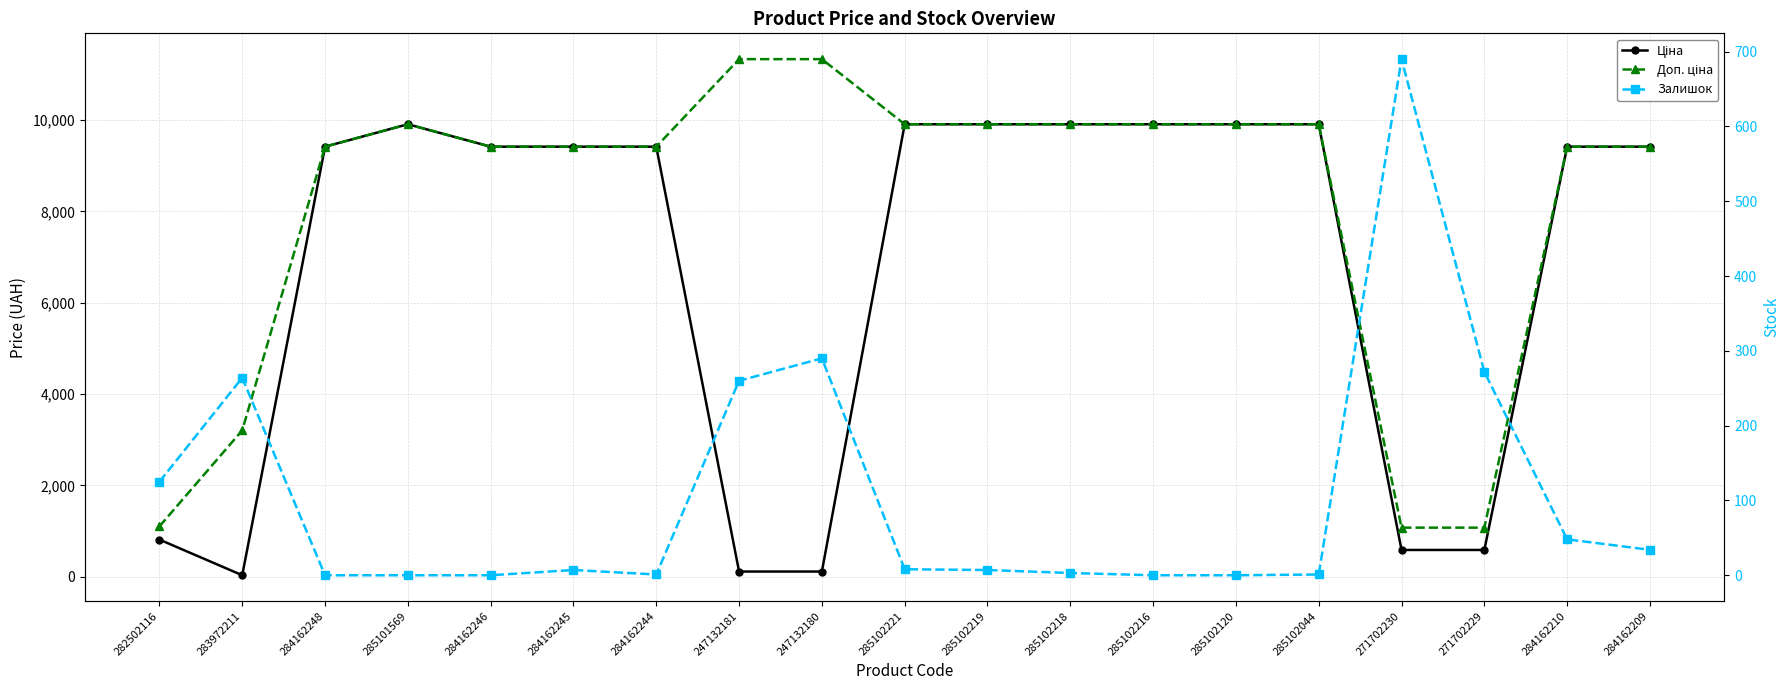

Between which two adjacent categories do Ціна and Залишок first intersect?

282502116 and 283972211